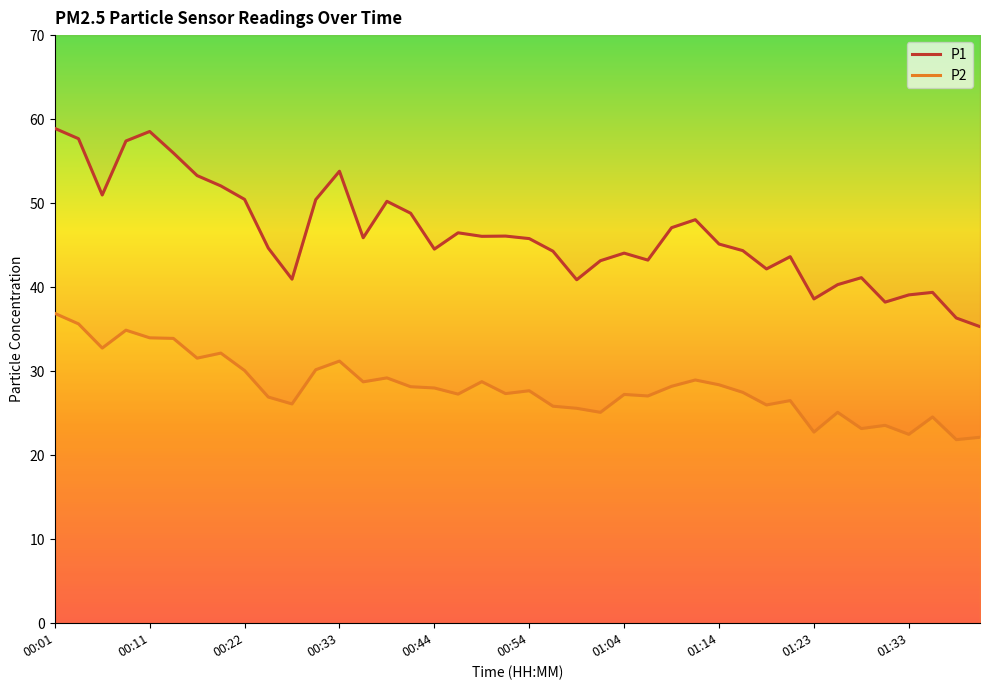

What is the minimum value for P2?

21.9